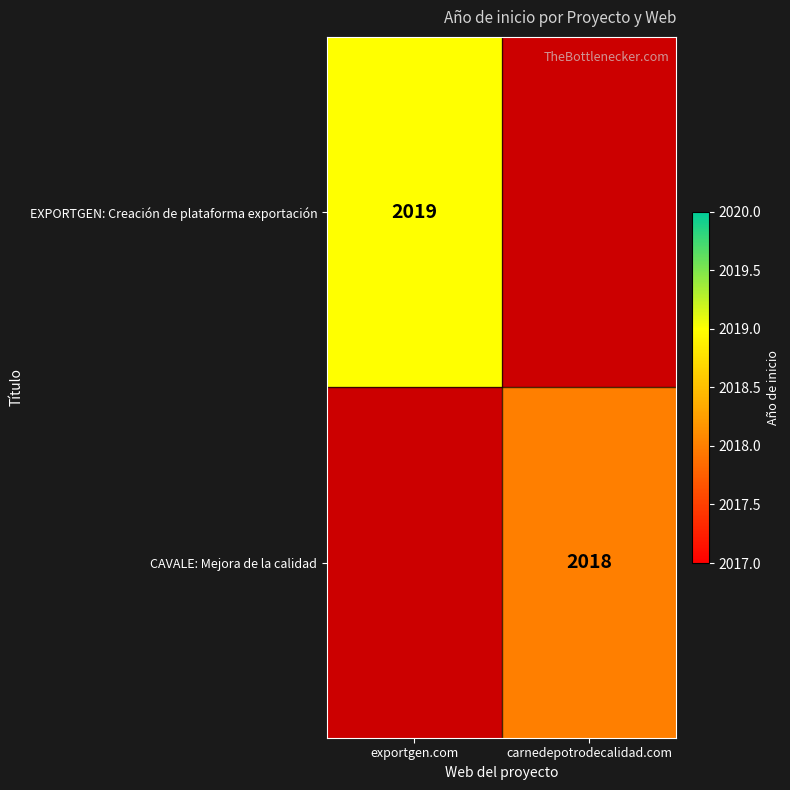

The value of CAVALE: Mejora de la calidad at carnedepotrodecalidad.com is 2018. True or false?

True